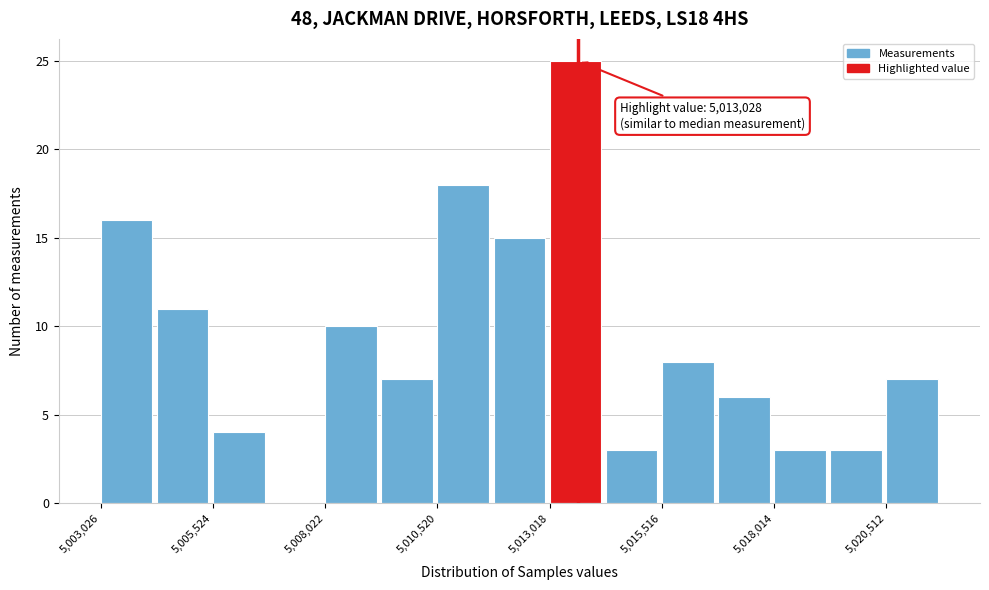

Read against the x-axis, roughly where is the centre of the tallest bar?

5013500